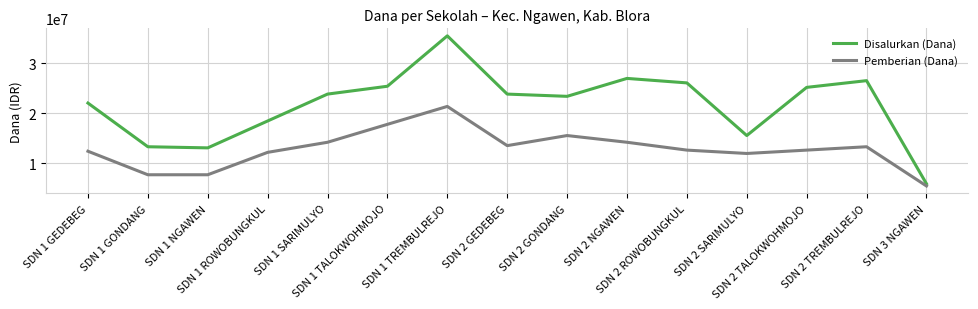

Reading right to left, transcribe all the data shown in this chart.

Disalurkan (Dana): SDN 3 NGAWEN=5850000	SDN 2 TREMBULREJO=26550000	SDN 2 TALOKWOHMOJO=25200000	SDN 2 SARIMULYO=15525000	SDN 2 ROWOBUNGKUL=26100000	SDN 2 NGAWEN=27000000	SDN 2 GONDANG=23400000	SDN 2 GEDEBEG=23850000	SDN 1 TREMBULREJO=35550000	SDN 1 TALOKWOHMOJO=25425000	SDN 1 SARIMULYO=23850000	SDN 1 ROWOBUNGKUL=18450000	SDN 1 NGAWEN=13050000	SDN 1 GONDANG=13275000	SDN 1 GEDEBEG=22050000
Pemberian (Dana): SDN 3 NGAWEN=5400000	SDN 2 TREMBULREJO=13275000	SDN 2 TALOKWOHMOJO=12600000	SDN 2 SARIMULYO=11925000	SDN 2 ROWOBUNGKUL=12600000	SDN 2 NGAWEN=14175000	SDN 2 GONDANG=15525000	SDN 2 GEDEBEG=13500000	SDN 1 TREMBULREJO=21375000	SDN 1 TALOKWOHMOJO=17775000	SDN 1 SARIMULYO=14175000	SDN 1 ROWOBUNGKUL=12150000	SDN 1 NGAWEN=7650000	SDN 1 GONDANG=7650000	SDN 1 GEDEBEG=12375000